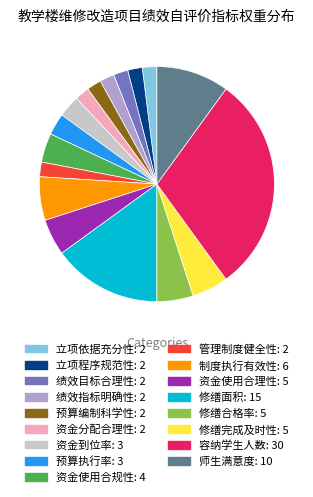

What is the ratio of the value at 制度执行有效性 to the value at 绩效目标合理性?

3.0